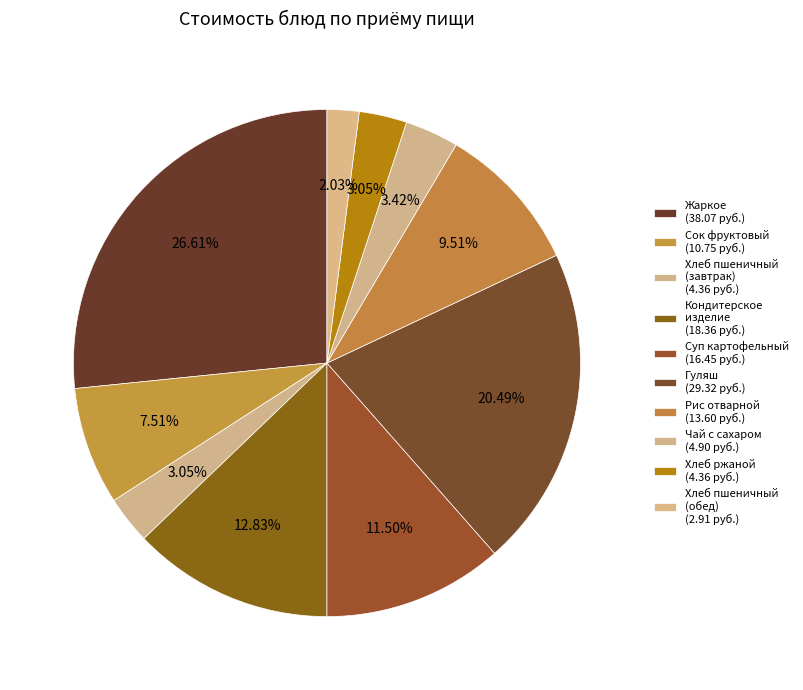

How many segments does this pie chart have?

10